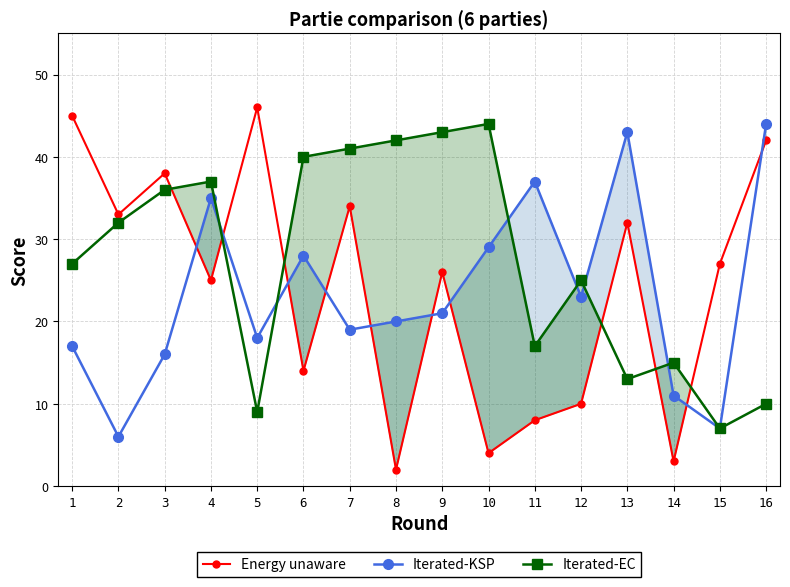

Rank the series at 13 from highest to lowest value.

Iterated-KSP, Energy unaware, Iterated-EC